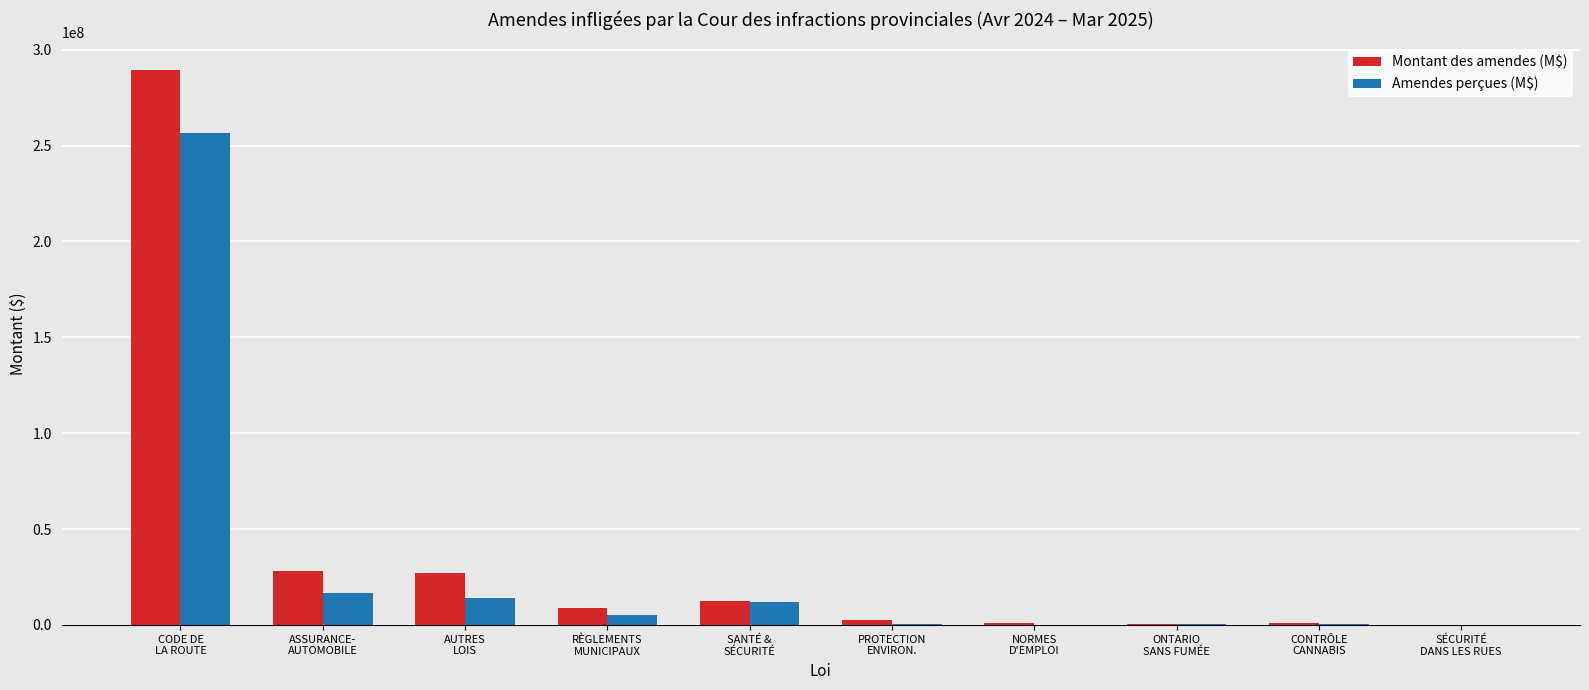

What is the sum of the Montant des amendes (M$) values at SANTÉ &
SÉCURITÉ and AUTRES
LOIS?

39383275.2